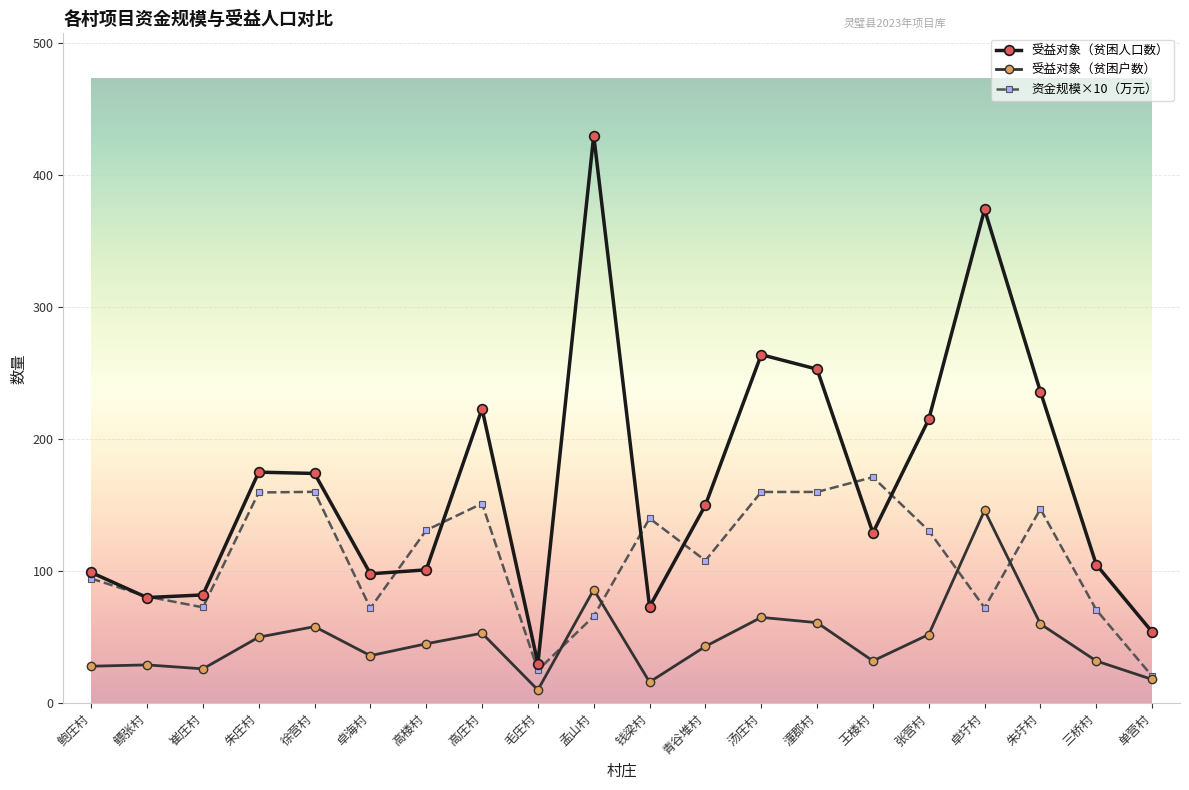

What is the sum of the 受益对象（贫困户数） values at 三桥村 and 崔庄村?

58.0